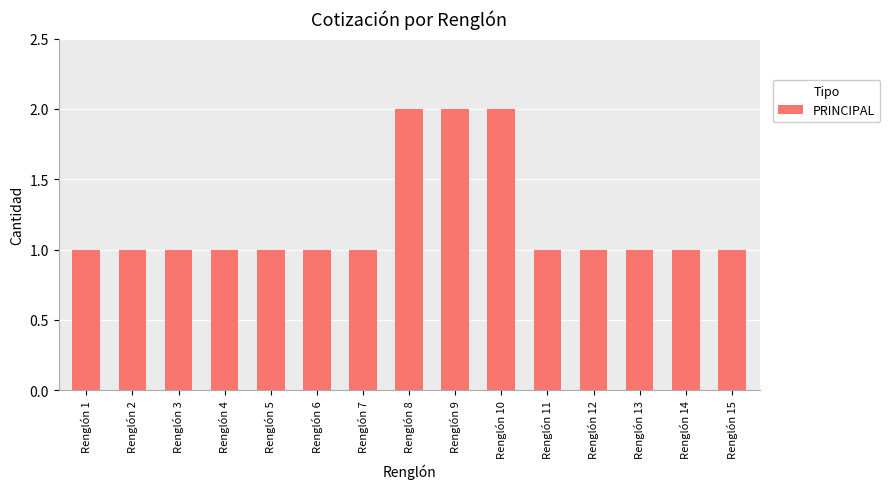

Approximately how many times larger is the value at Renglón 3 compared to Renglón 8?

0.5